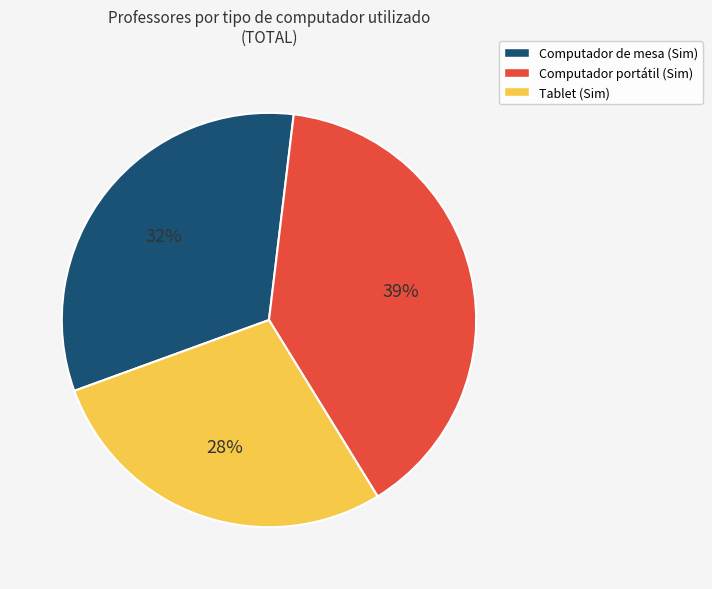

To the nearest percent, what is the difference between the largest and smallest slice percentages?

11%